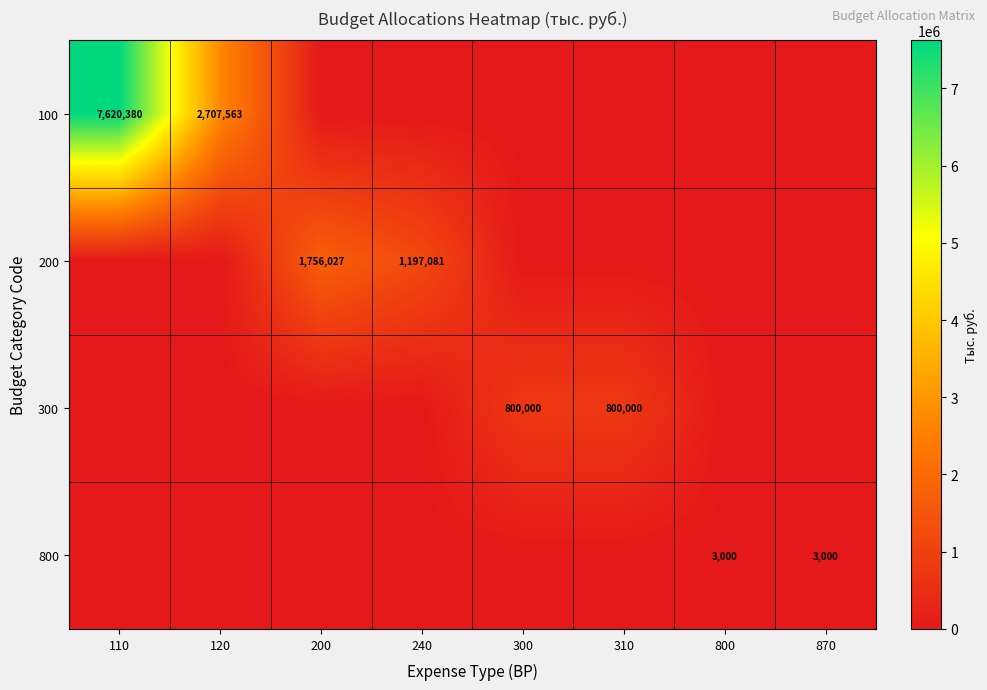

True or false: 200 has a value of 1756027 at 200.

True